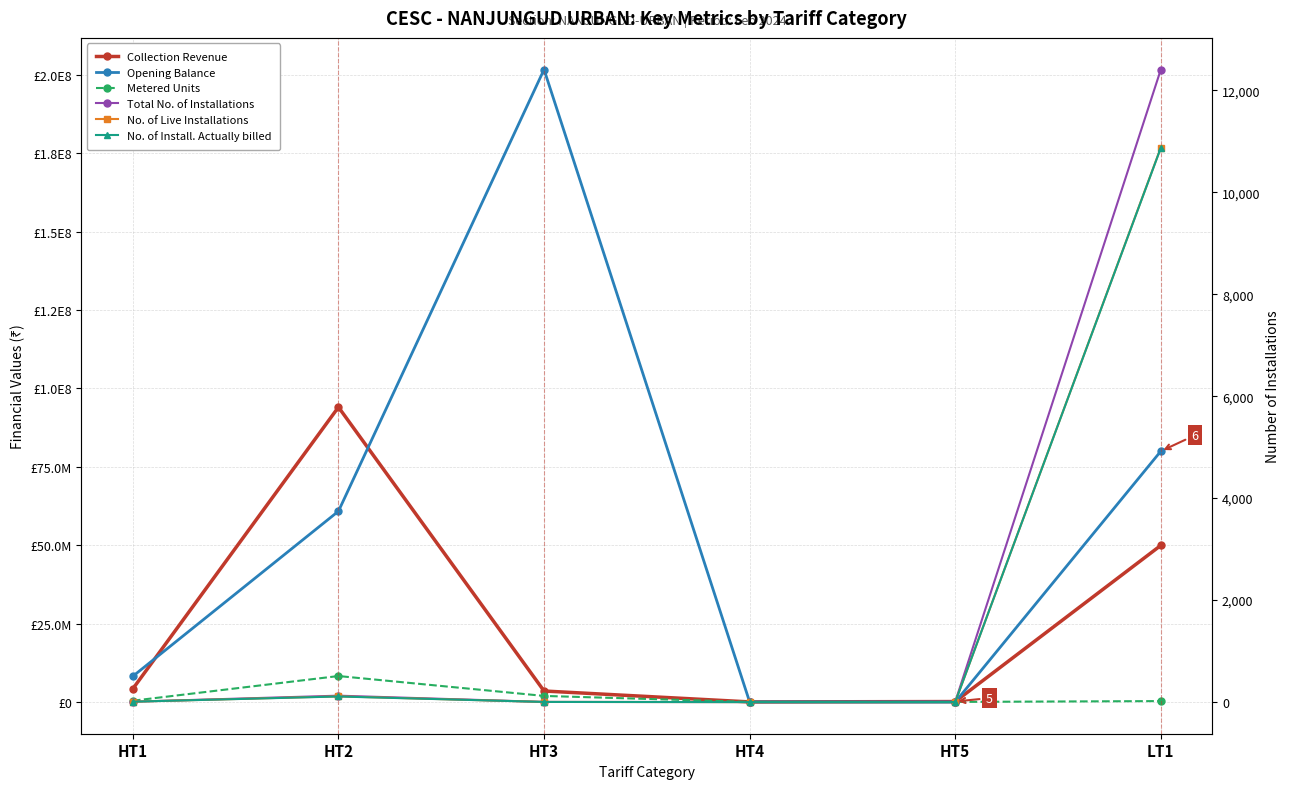

Which has a higher value, HT2 or HT4?

HT2